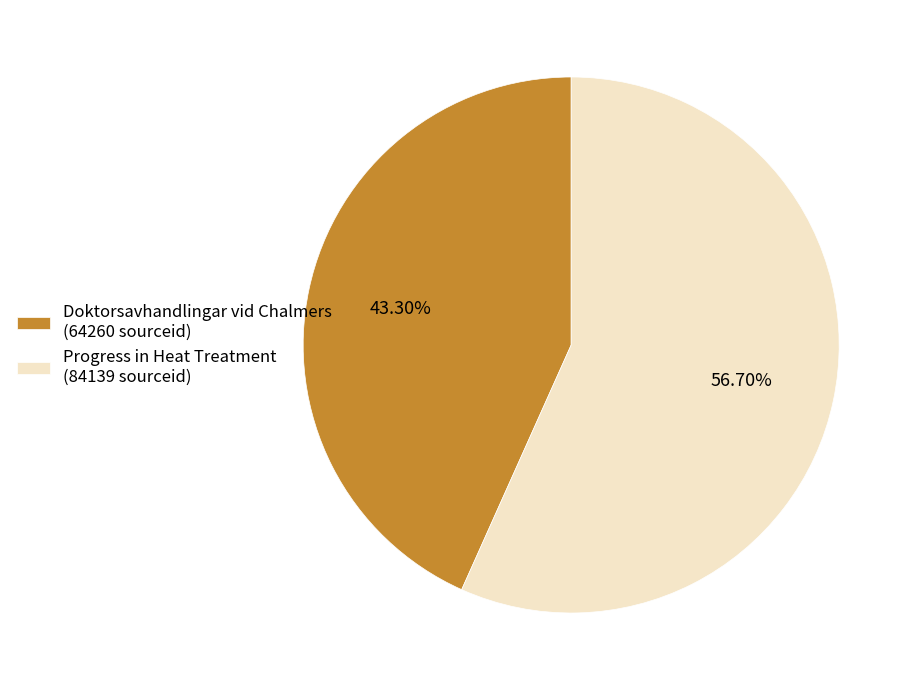

Rank the categories by value from highest to lowest.

Progress in Heat Treatment (84139 sourceid), Doktorsavhandlingar vid Chalmers (64260 sourceid)